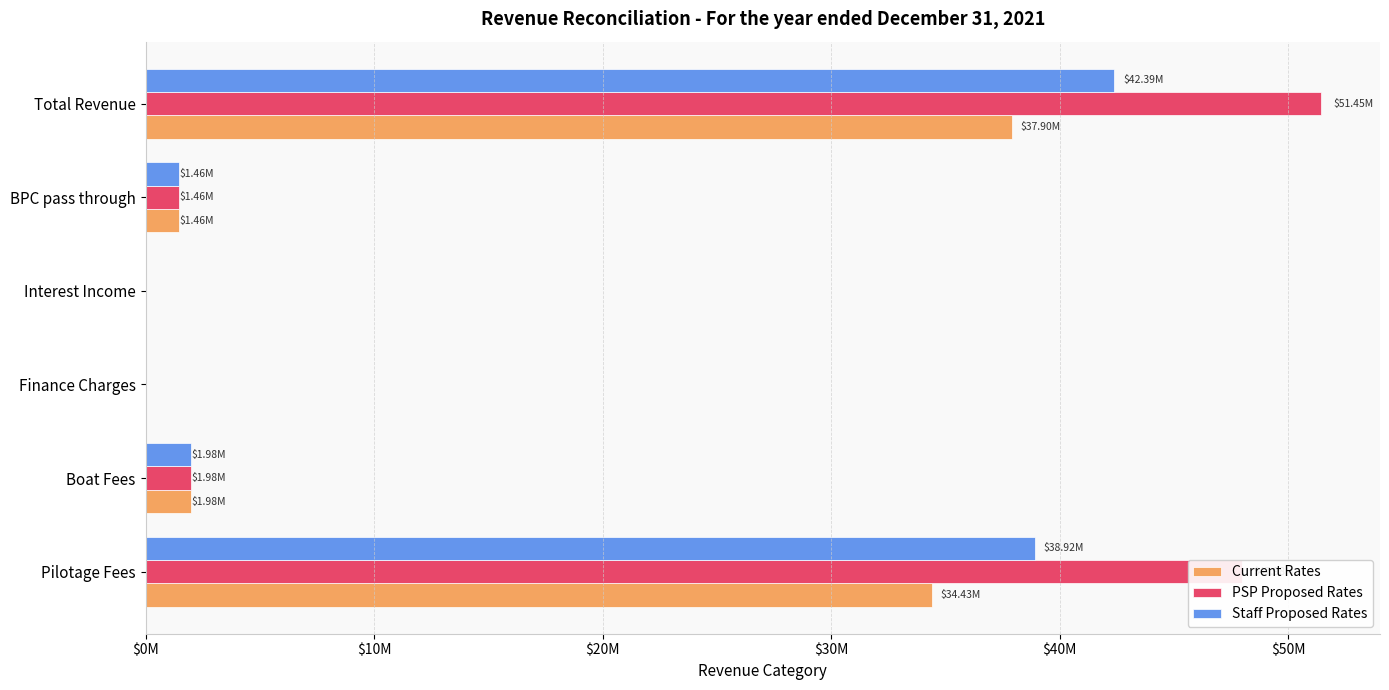

Which series has the largest range (max minus min)?

PSP Proposed Rates